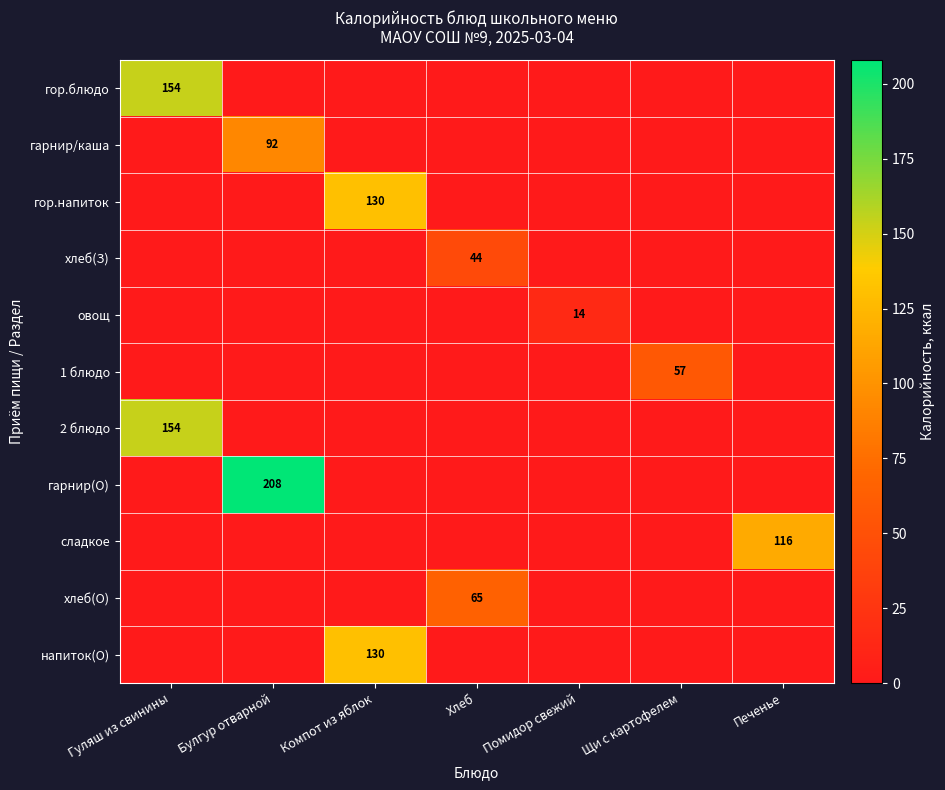

Count the number of categories in the chart.

7